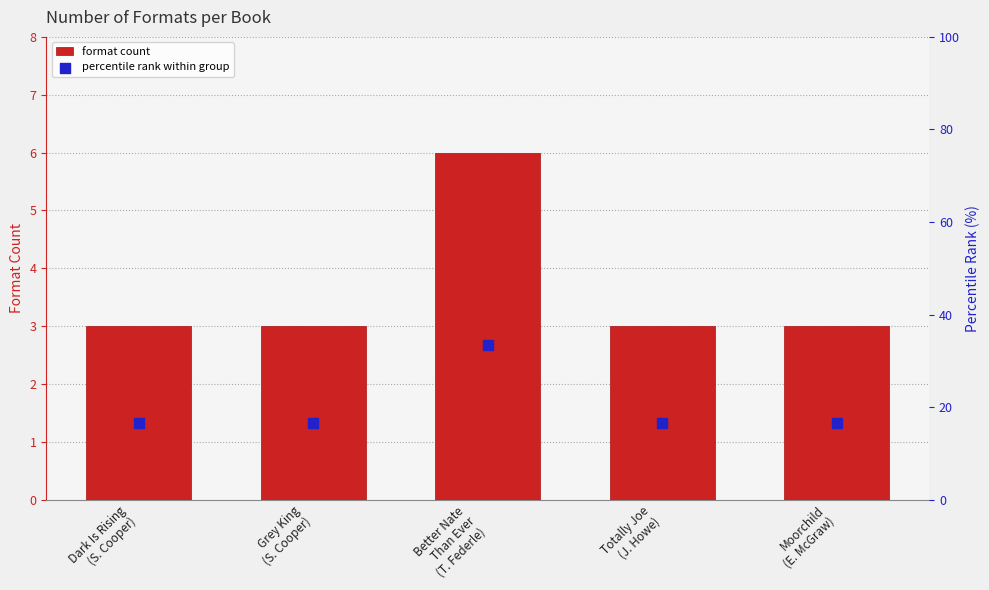

Which series contains the highest Y value?

percentile rank within group